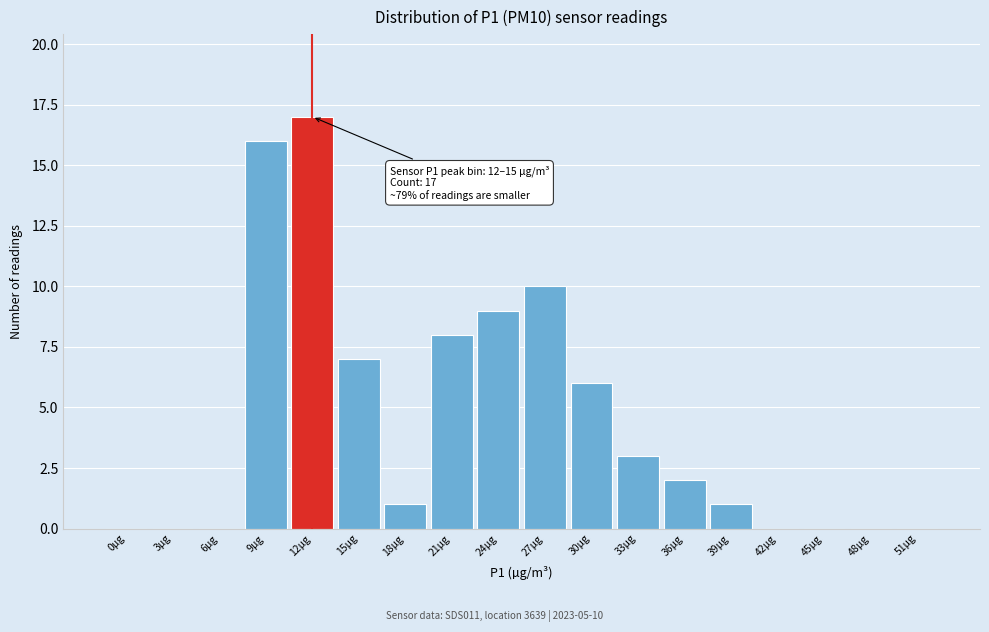

Reading left to right, list all the values displayed in this chart.

0µg=0	3µg=0	6µg=0	9µg=16	12µg=17	15µg=7	18µg=1	21µg=8	24µg=9	27µg=10	30µg=6	33µg=3	36µg=2	39µg=1	42µg=0	45µg=0	48µg=0	51µg=0